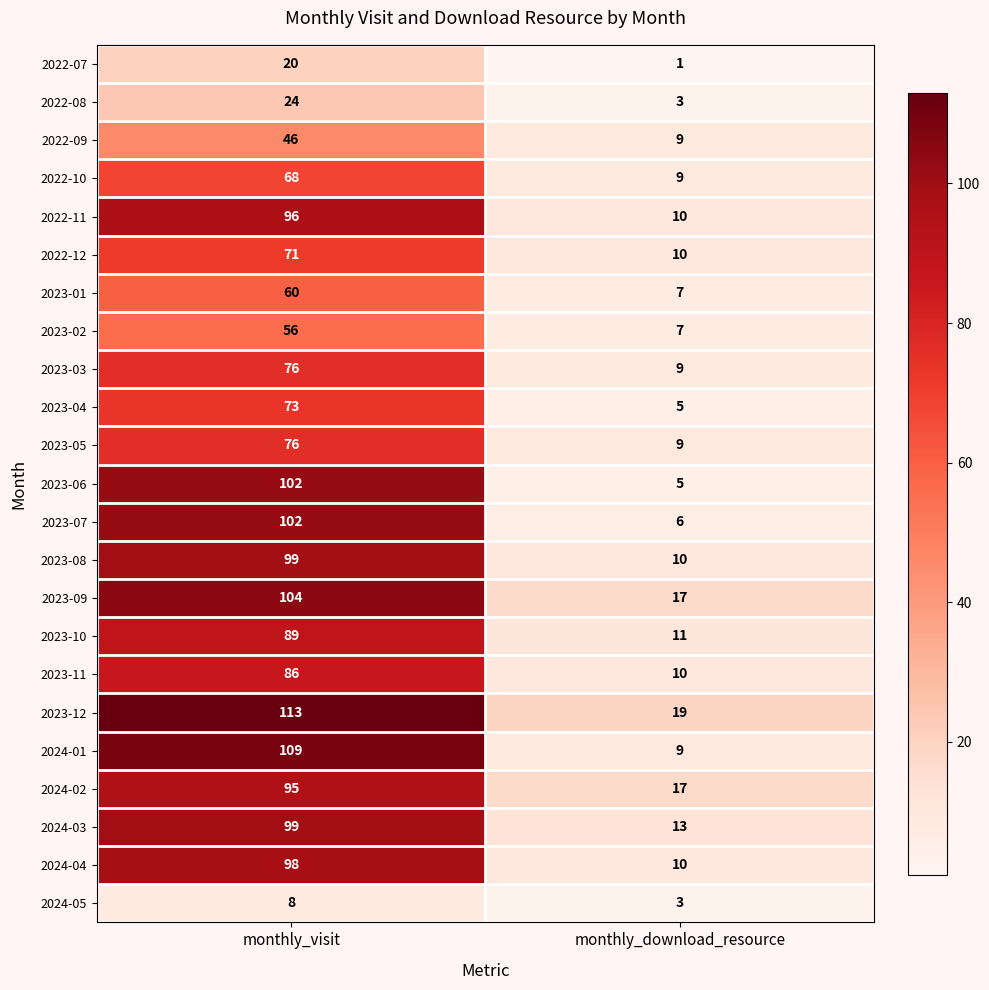

List the labels in order of 2023-03 value, largest first.

monthly_visit, monthly_download_resource